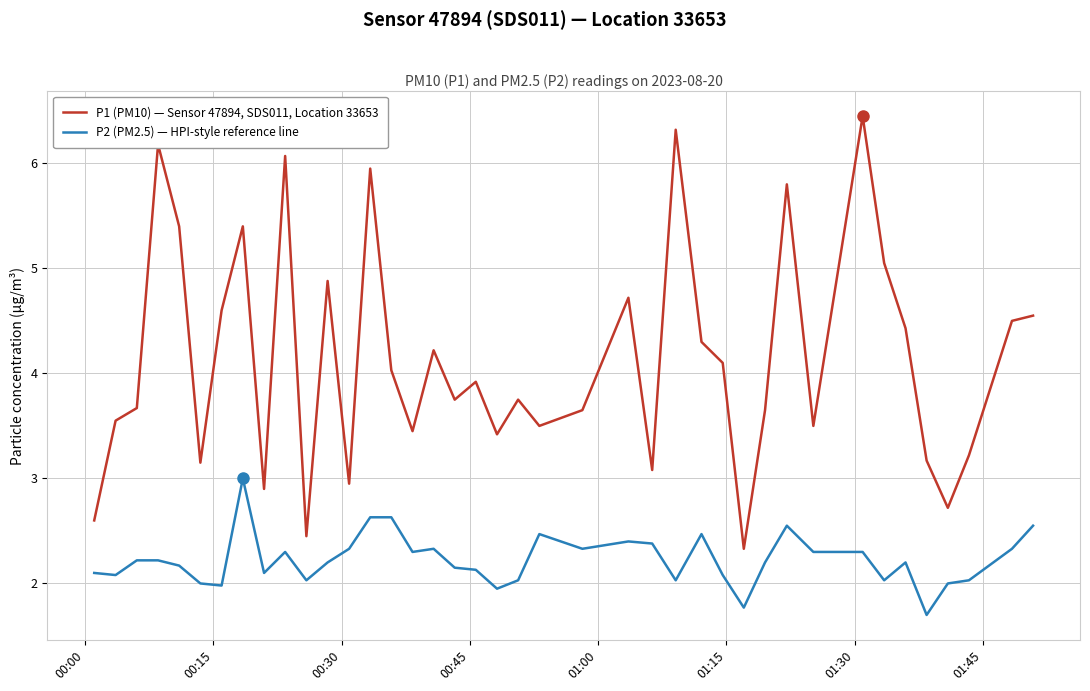

Which series has the largest total across all categories?

P1 (PM10) — Sensor 47894, SDS011, Location 33653